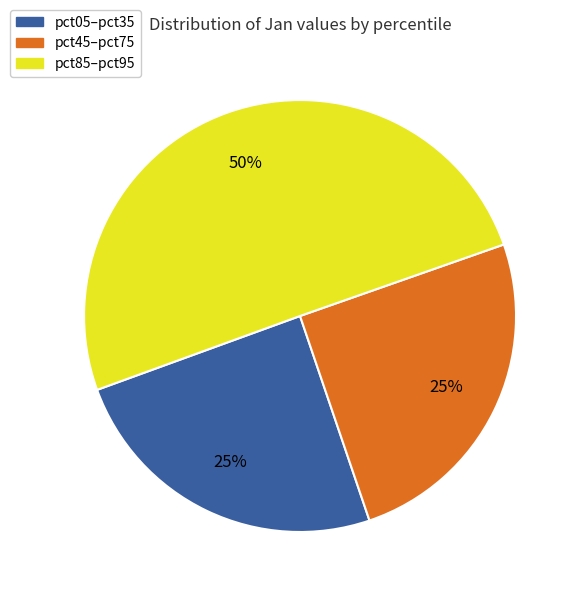

What is the majority slice?

pct85–pct95